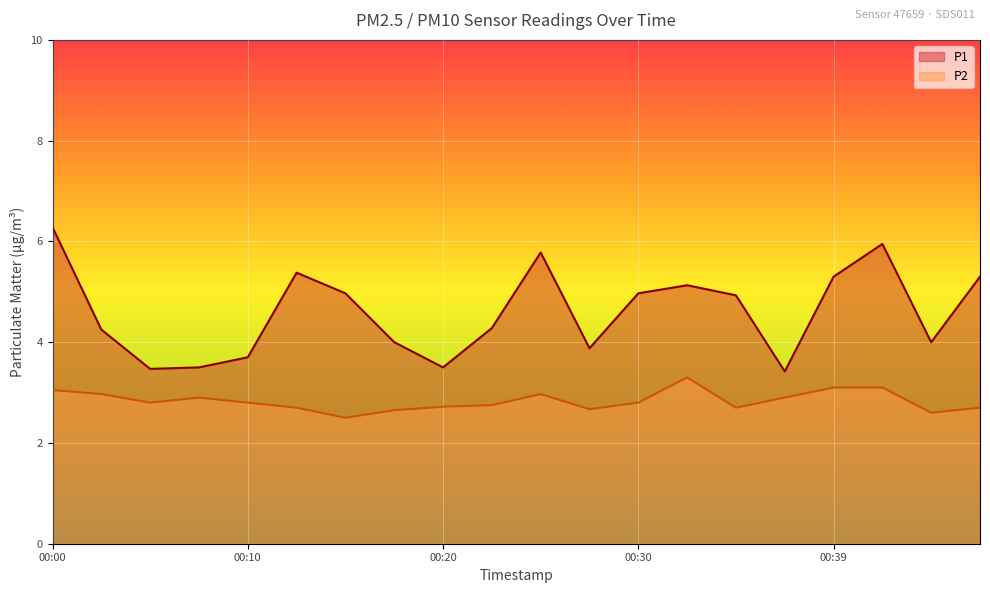

At which category does the chart reach its peak across all series?

00:00